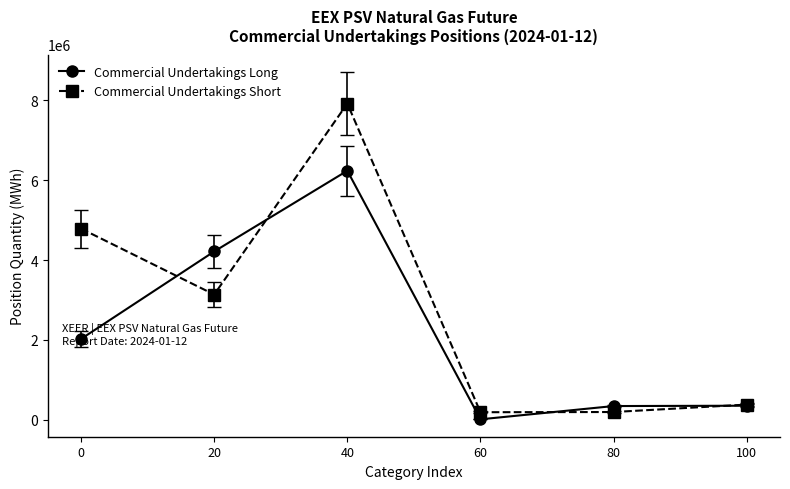

What is the value of the Commercial Undertakings Long point at the 4th from the left?

8472